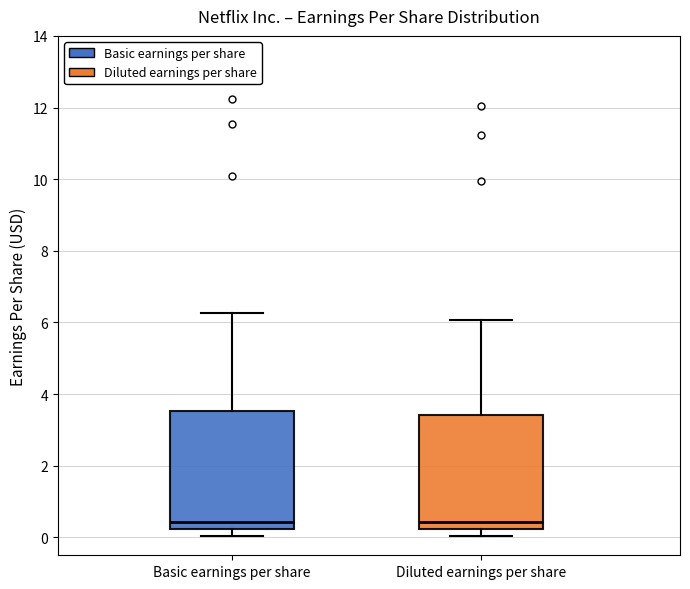

Where does the upper whisker of the box for Diluted earnings per share end on the y-axis? The values are not printed on the chart, so give them approximately, as read against the axis.

6.0